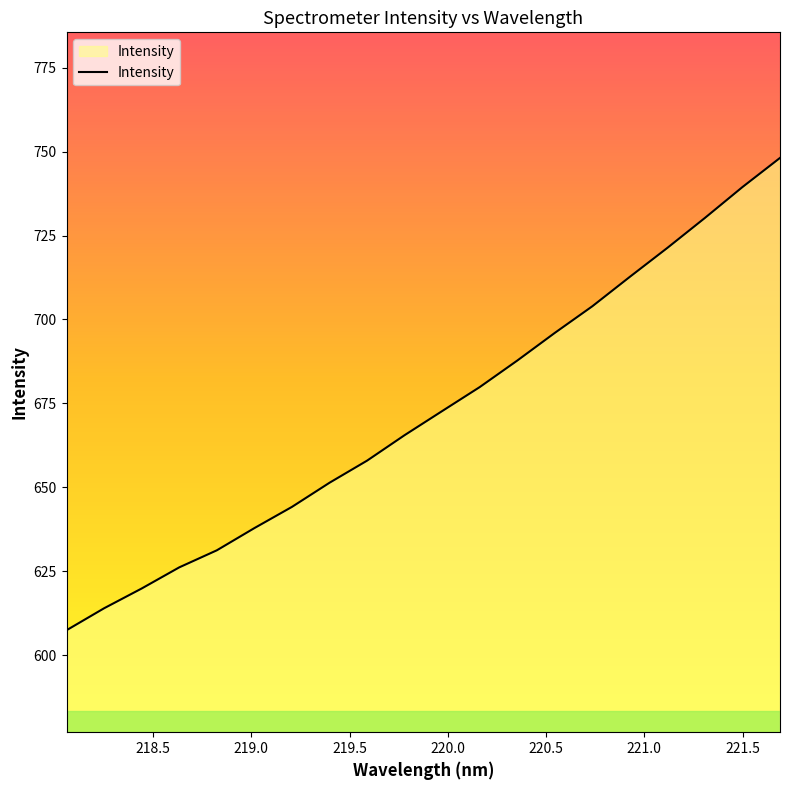

What is the smallest value displayed?

607.4